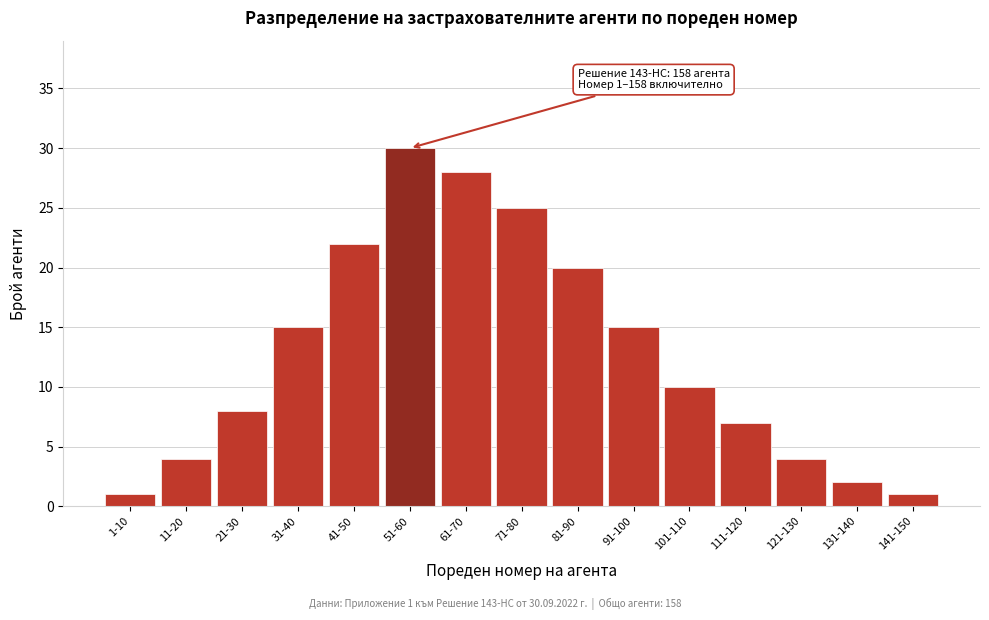

Reading left to right, list all the values displayed in this chart.

1-10=1	11-20=4	21-30=8	31-40=15	41-50=22	51-60=30	61-70=28	71-80=25	81-90=20	91-100=15	101-110=10	111-120=7	121-130=4	131-140=2	141-150=1